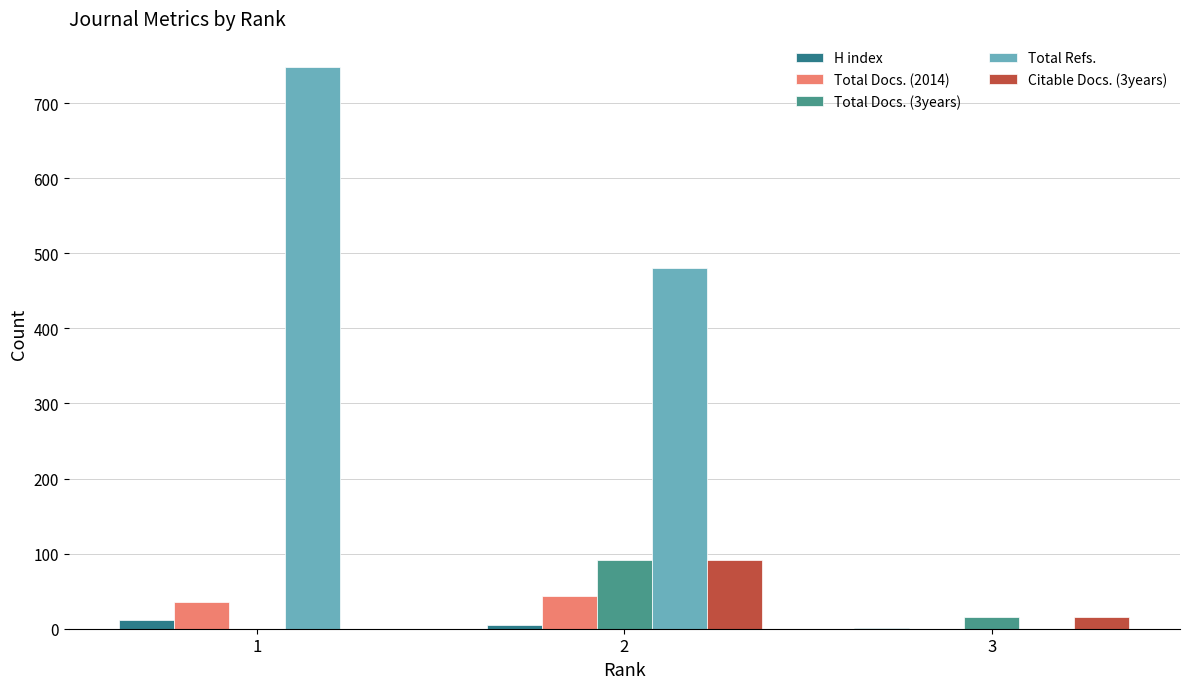

How many series are shown in this chart?

5